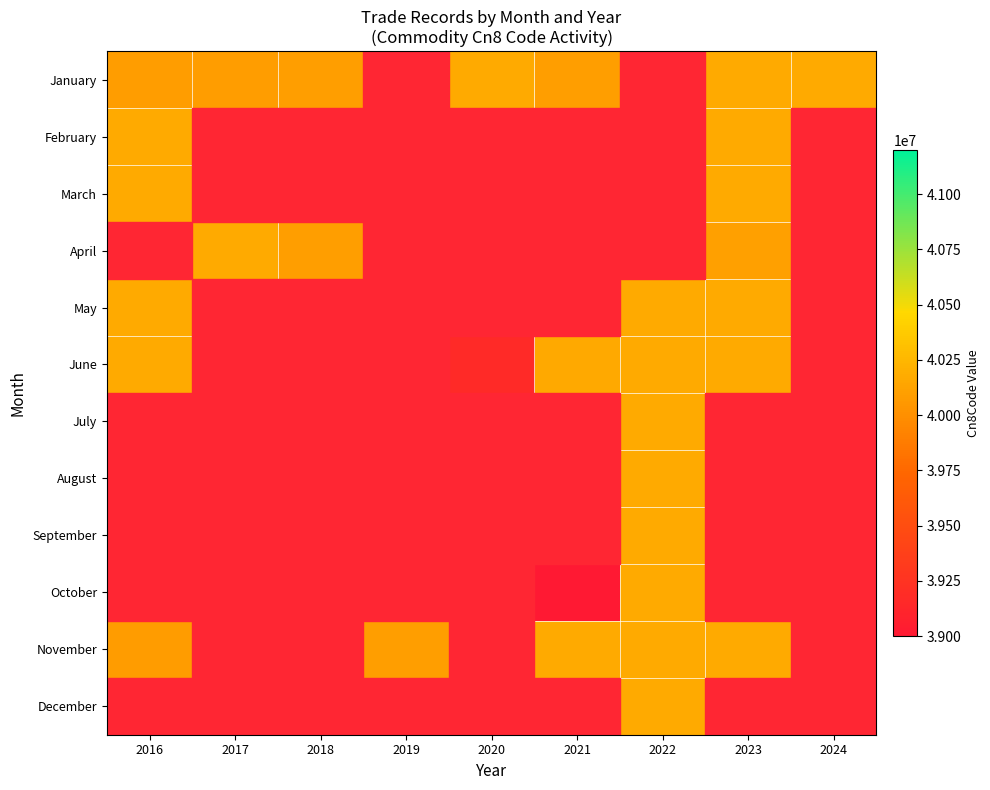

The November series shows 40093100.0 at 2019. True or false?

True